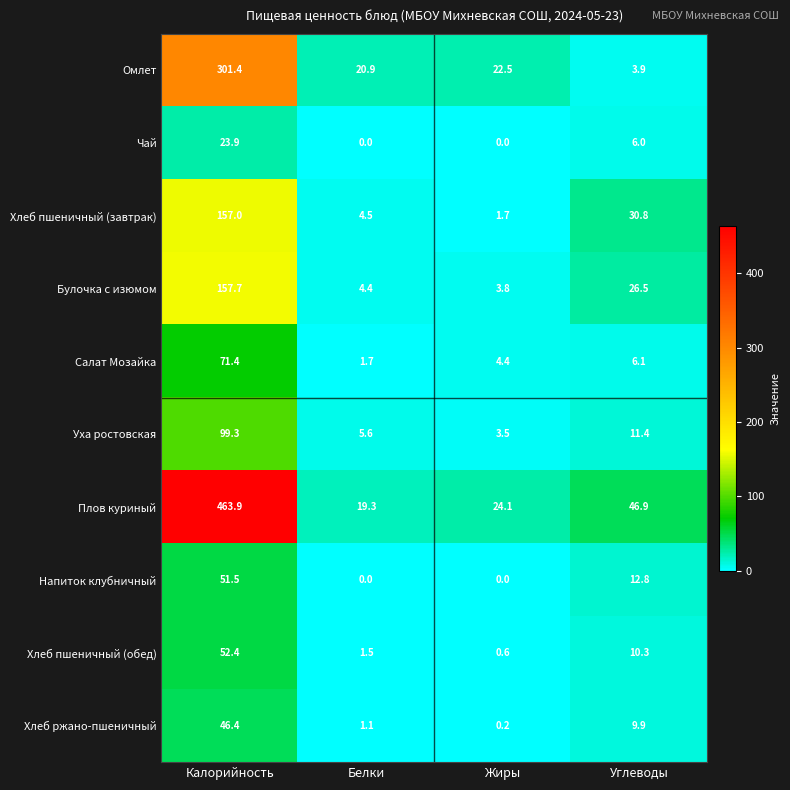

Rank the series by their maximum value, from highest to lowest.

Плов куриный, Омлет, Булочка с изюмом, Хлеб пшеничный (завтрак), Уха ростовская, Салат Мозайка, Хлеб пшеничный (обед), Напиток клубничный, Хлеб ржано-пшеничный, Чай